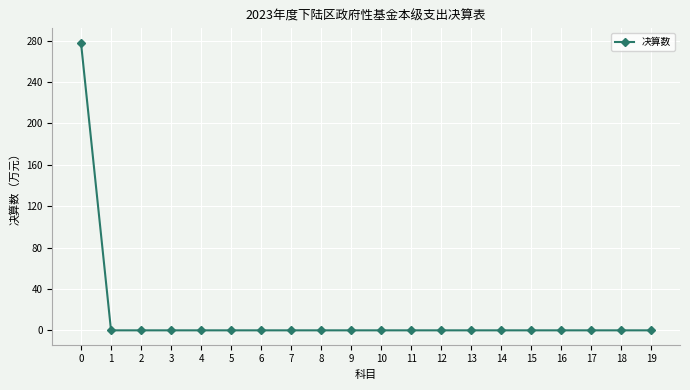

What is the difference between the maximum and minimum values?

278